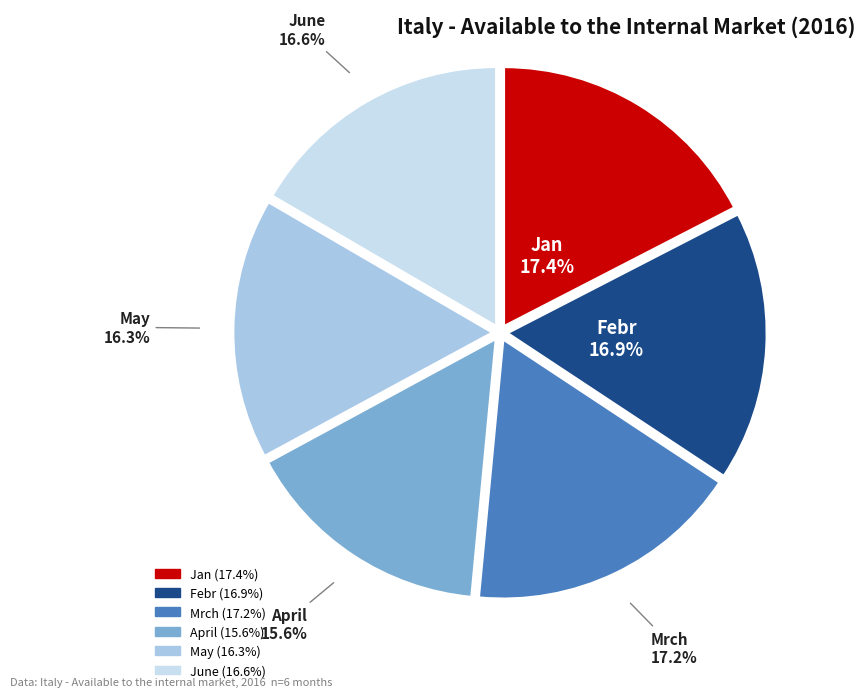

Between Febr and April, which is larger?

Febr